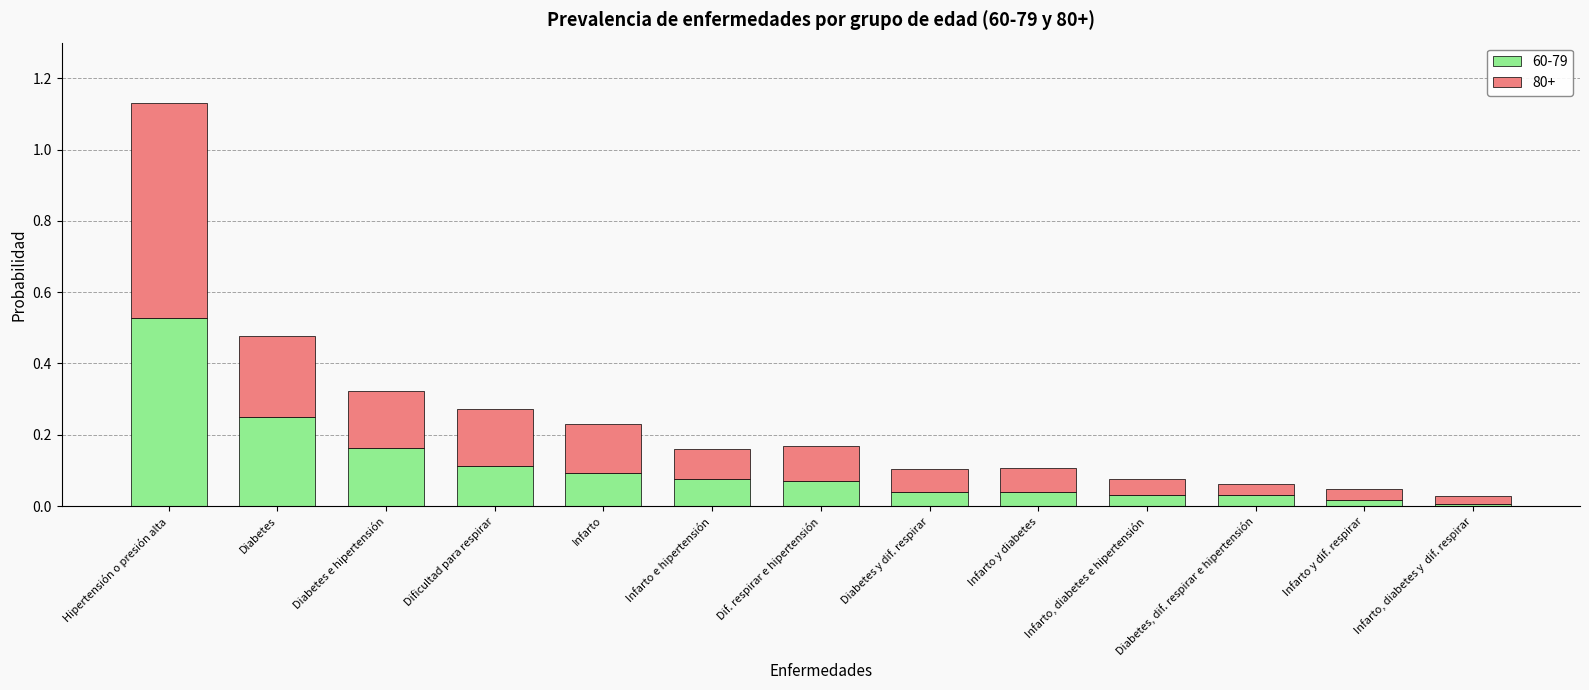

Are the bars horizontal?

No